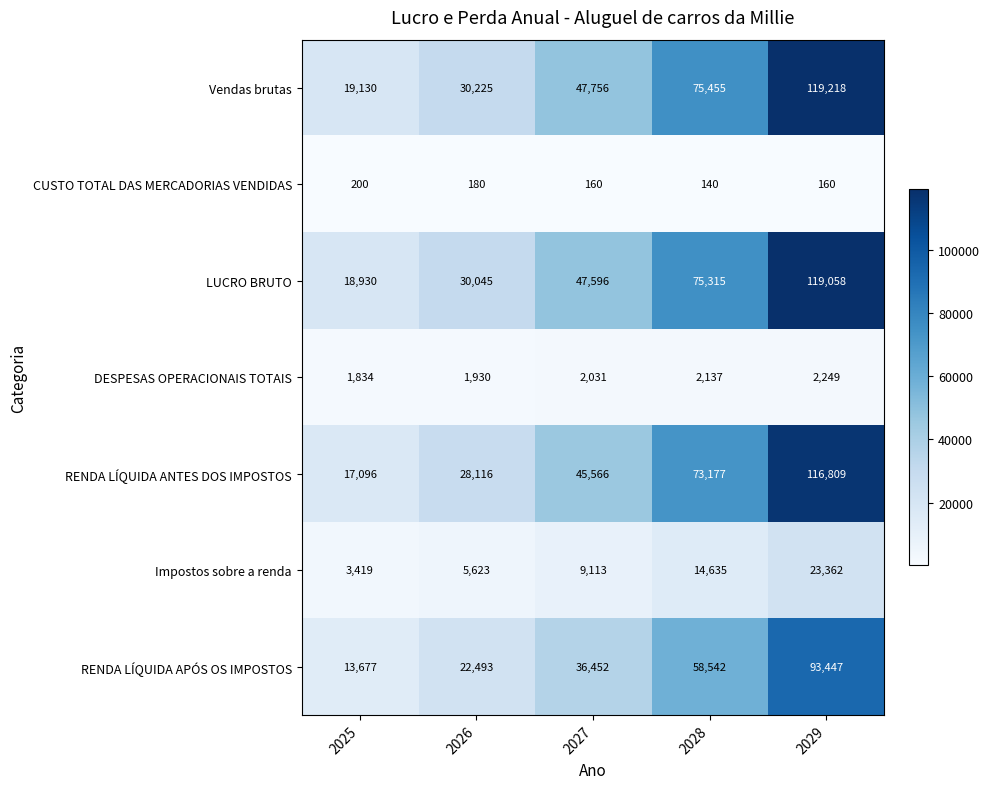

Which label corresponds to the smallest value in the chart?

2028